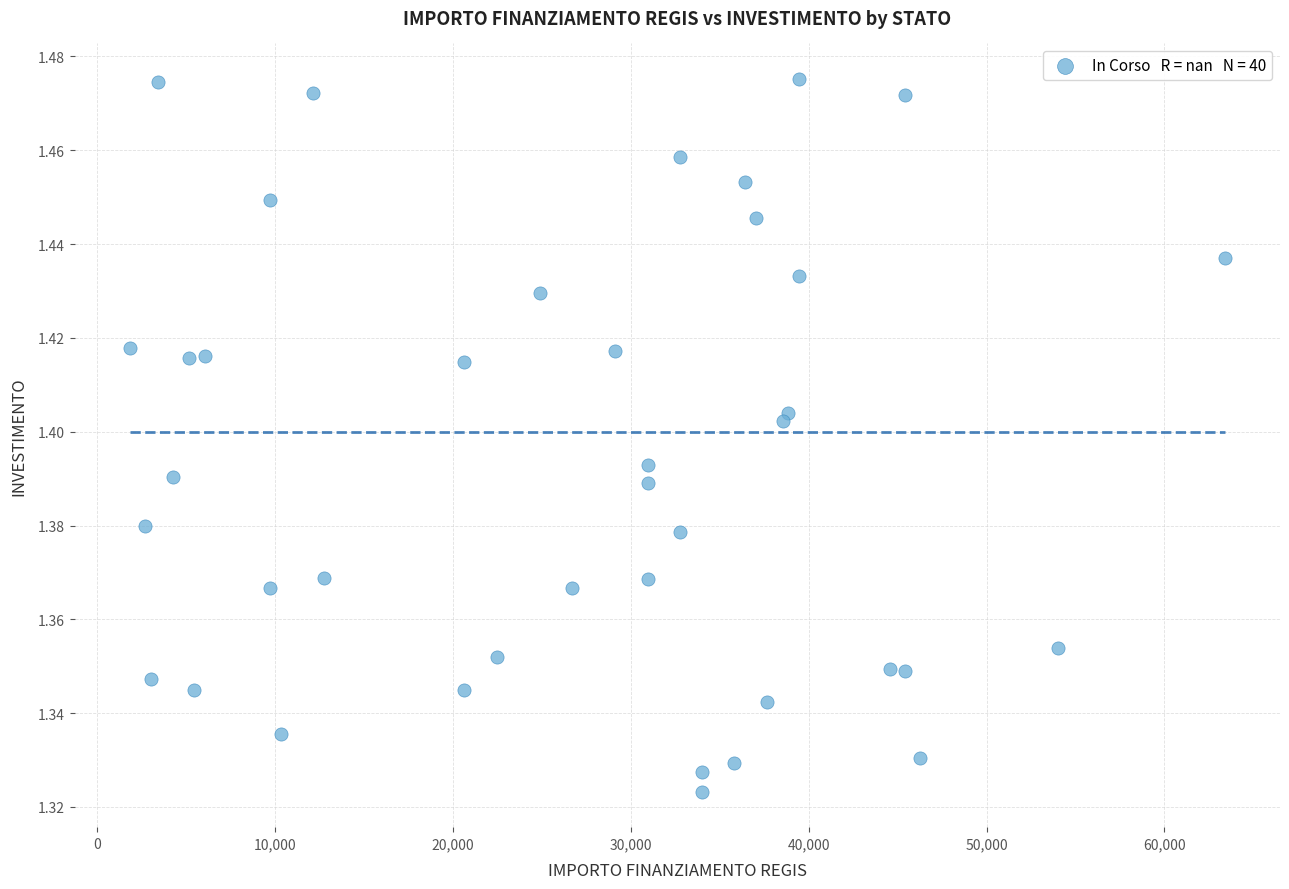

What is the range of X values (max minus min)?

61597.0